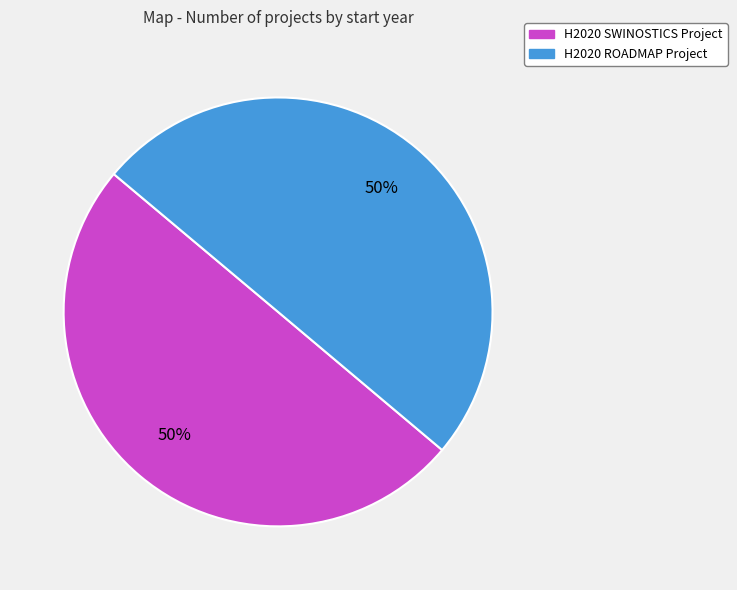

To the nearest percent, what percentage of the pie is H2020 SWINOSTICS Project?

50%